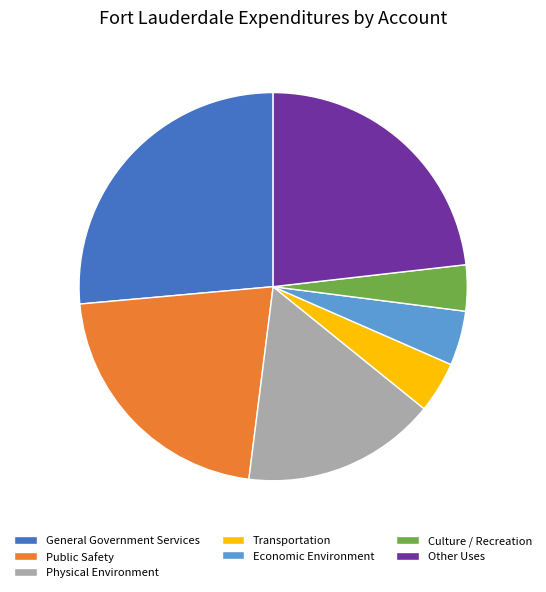

Which slice is the largest?

General Government Services